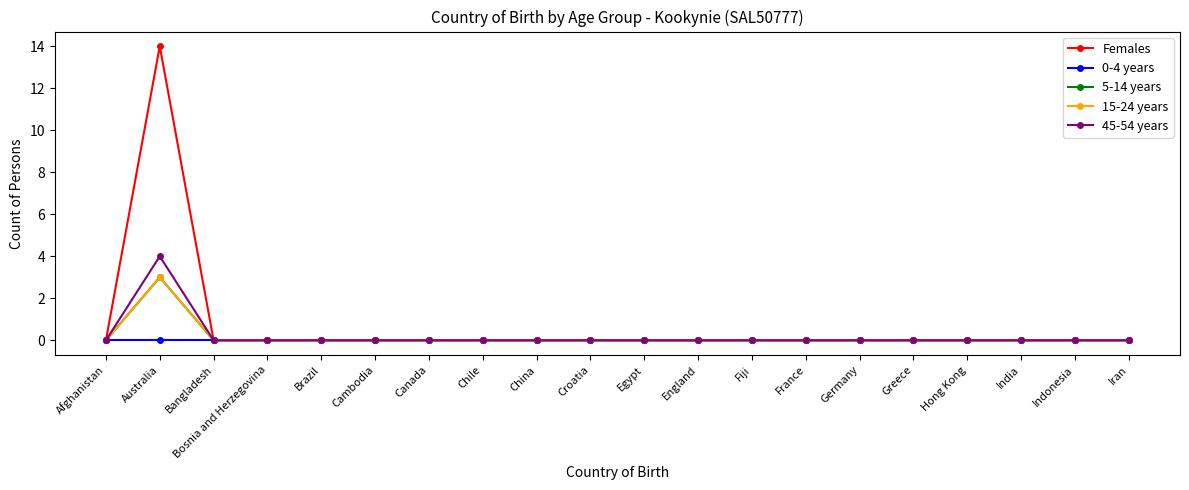

What is the label of the 14th point from the right?

Canada